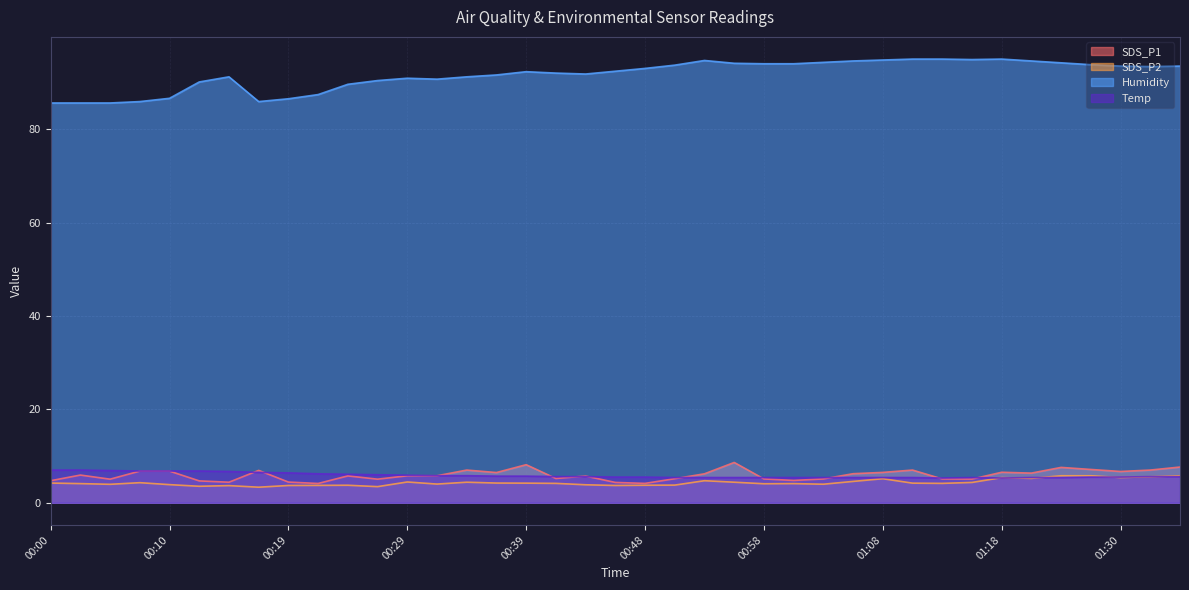

Which series has the widest spread of values?

Humidity